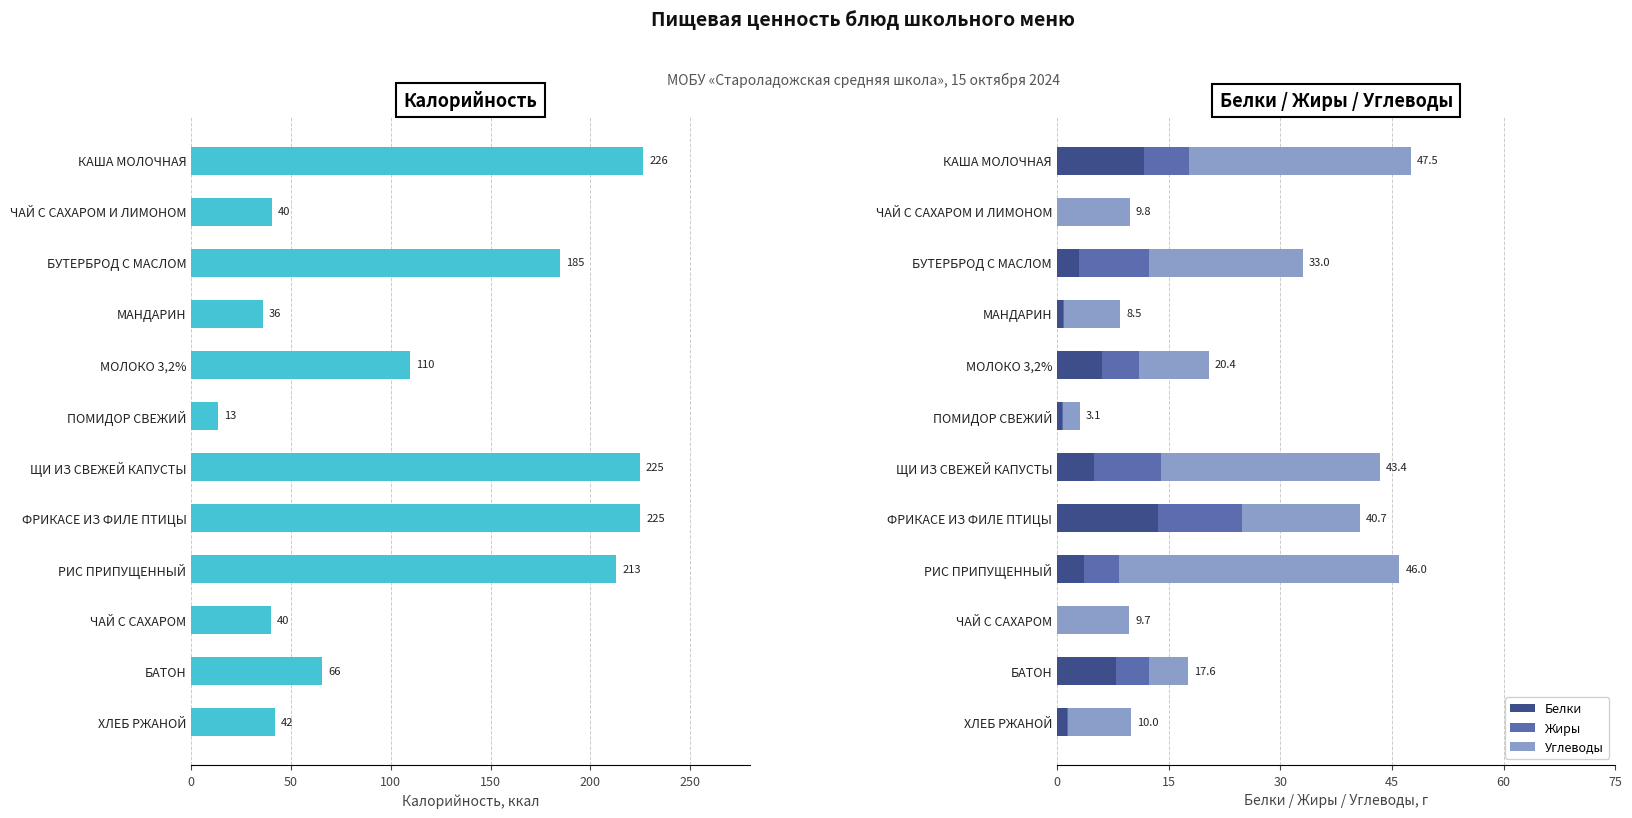

How many bars are there in each group?

4